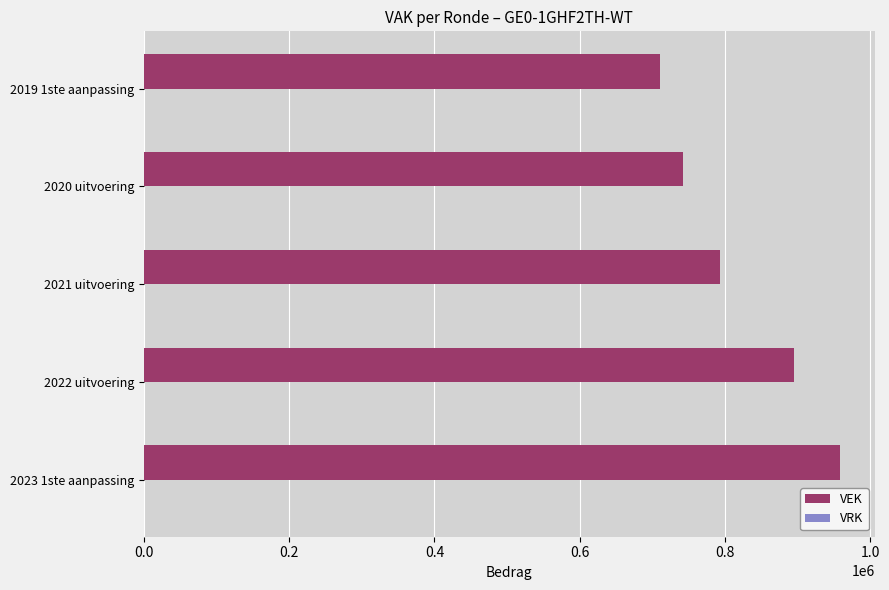

What is the greatest value displayed?

958513